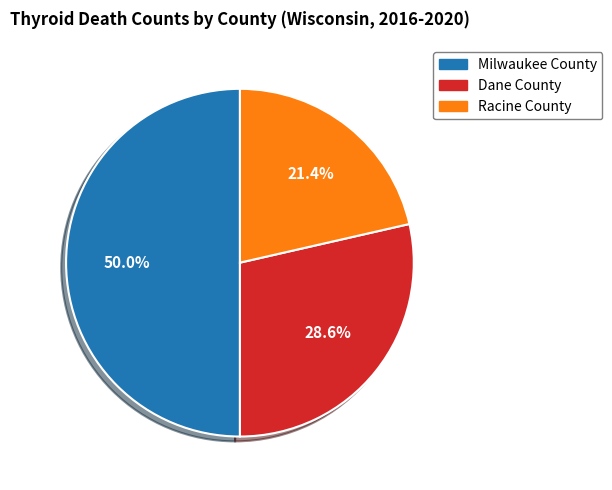

Which category has the smallest portion of the pie?

Racine County